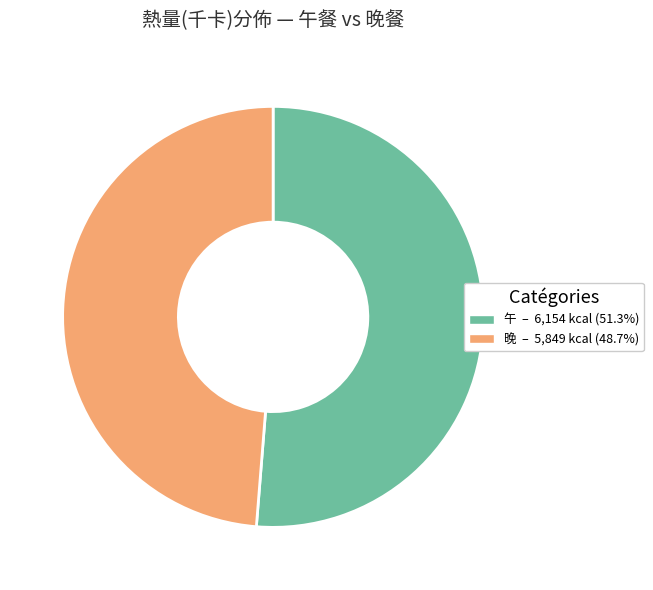

Is there any slice that represents more than half of the pie?

Yes